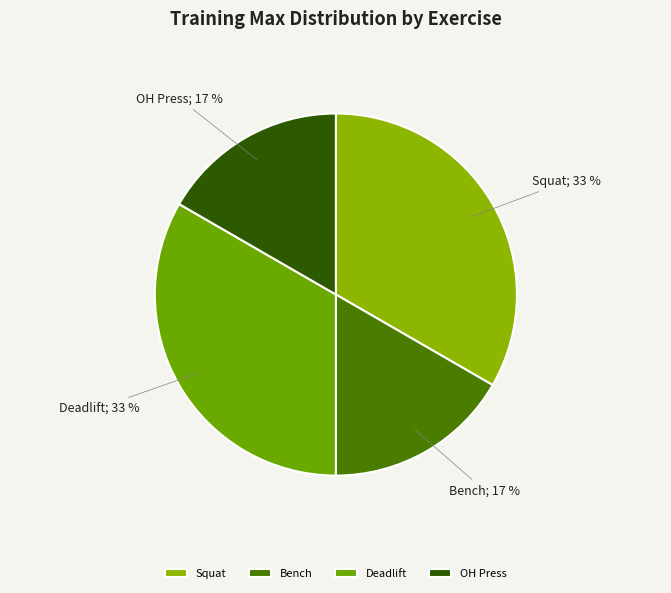

True or false: Bench accounts for 17% of the total.

True